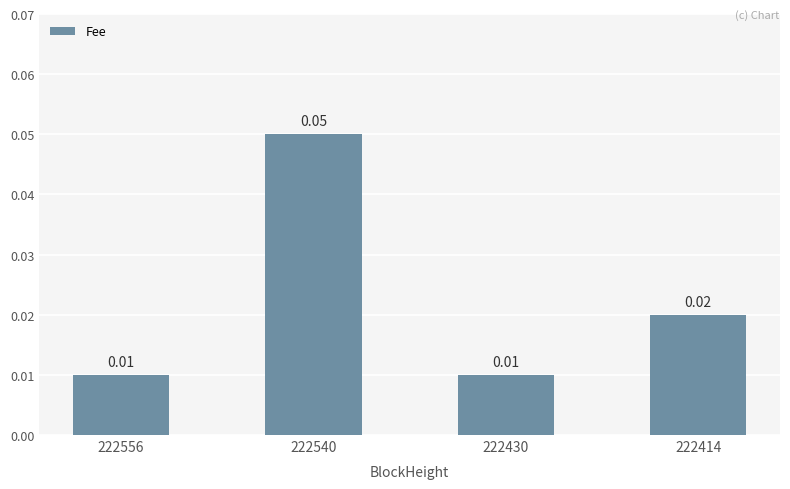

Which has a higher value, 222414 or 222430?

222414